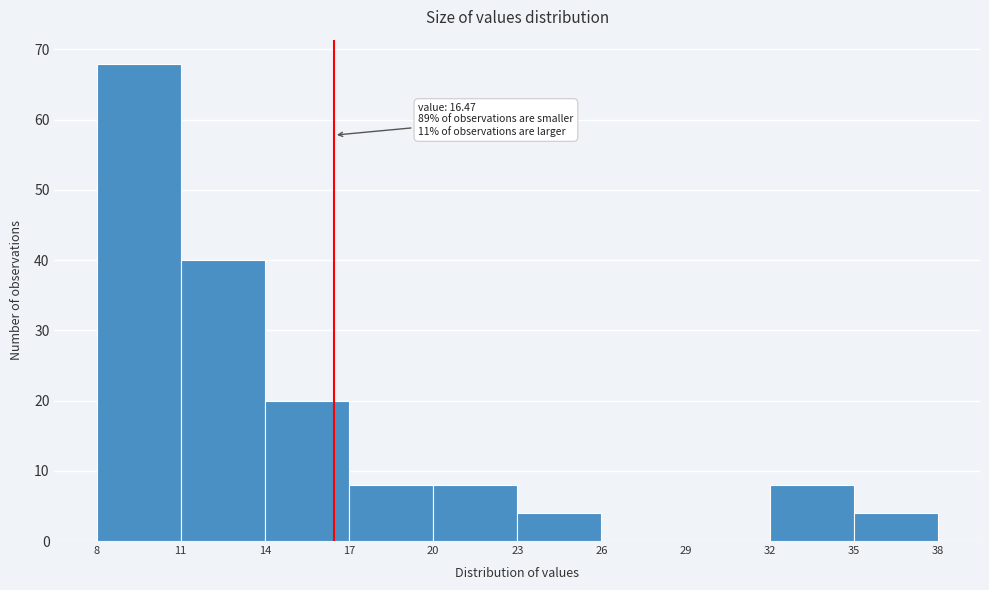

Over which range of the x-axis is the bar tallest?

8 to 11